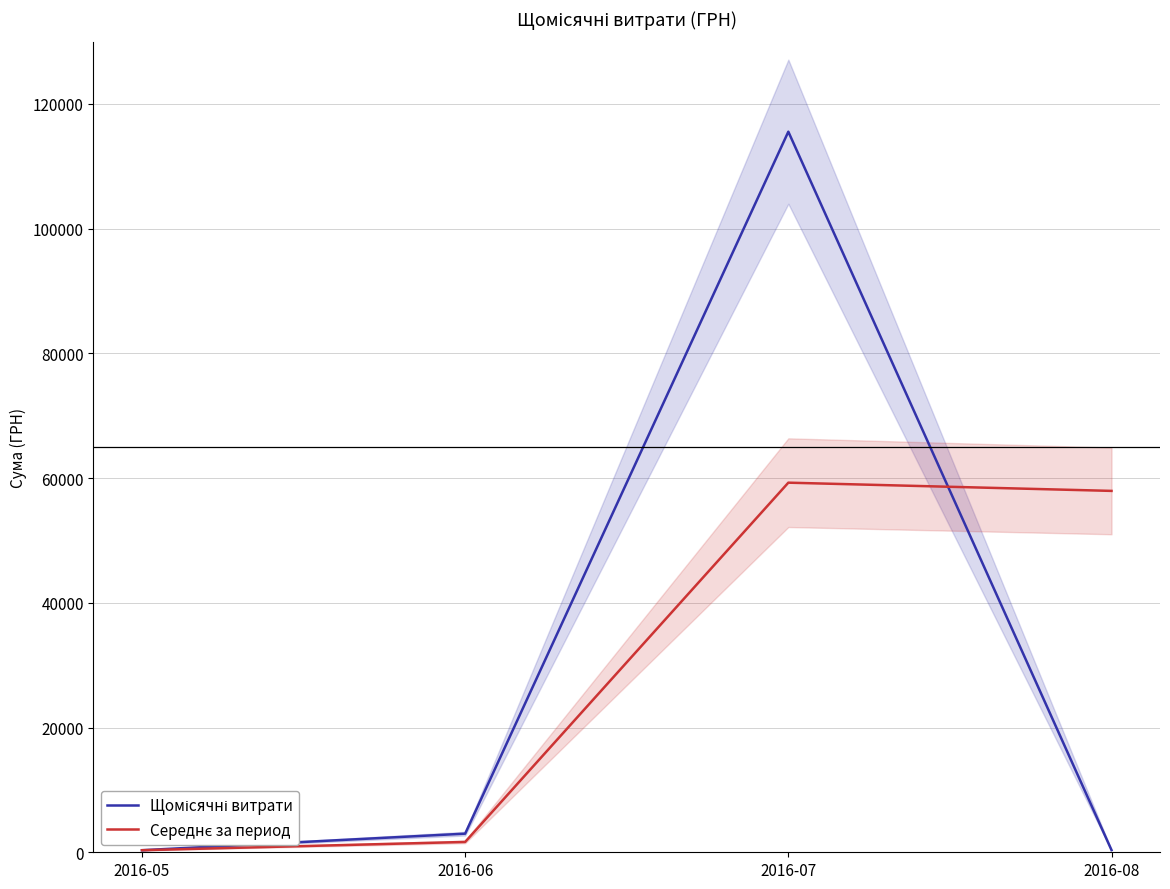

Rank the series at 2016-06 from highest to lowest value.

Щомісячні витрати, Середнє за период